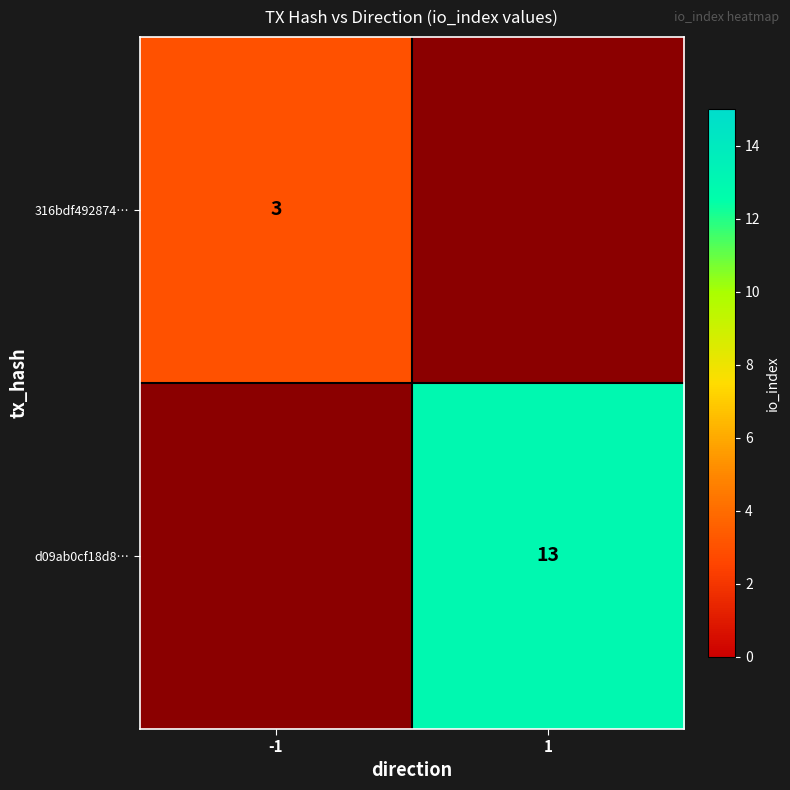

True or false: d09ab0cf18d8… has a value of 21 at 1.

False